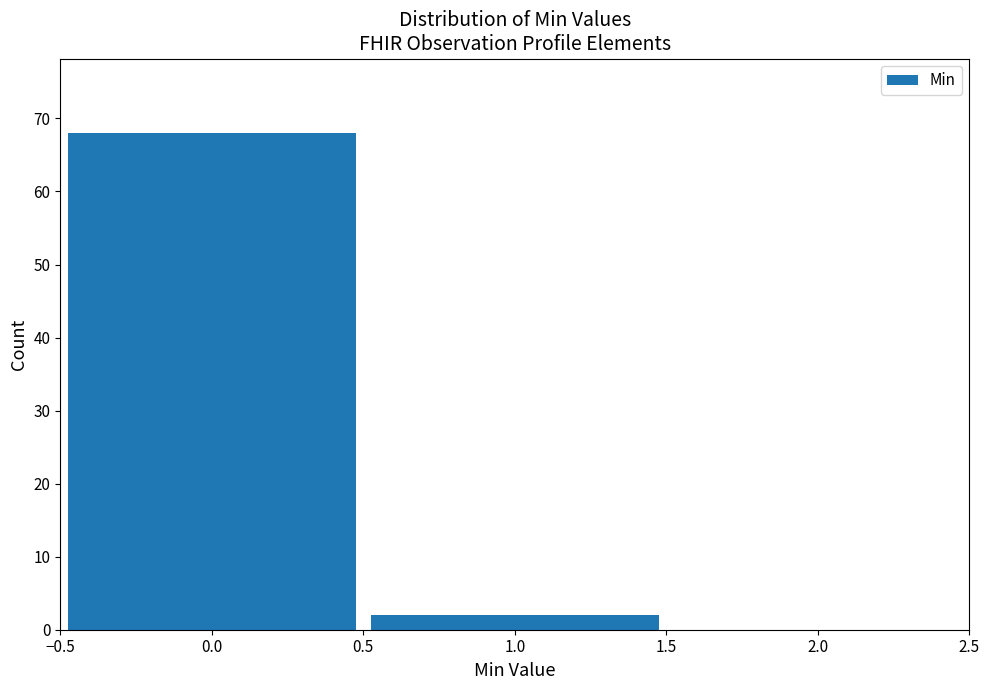

How tall is the bar that spans 0.5 to 1.5 on the x-axis? The values are not printed on the chart, so give them approximately, as read against the axis.

2